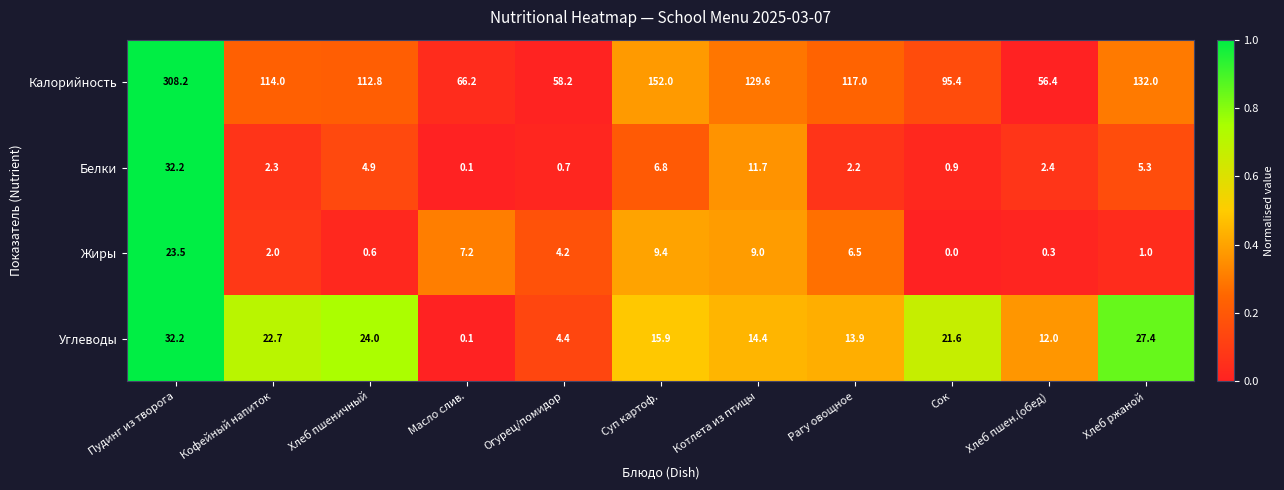

The value of Углеводы at Суп картоф. is 15.9. True or false?

True